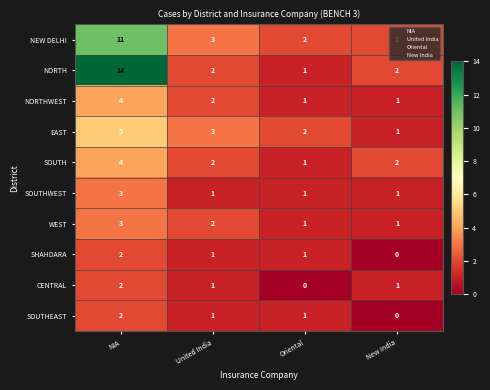

Which series changed the most between NIA and United India?

NORTH